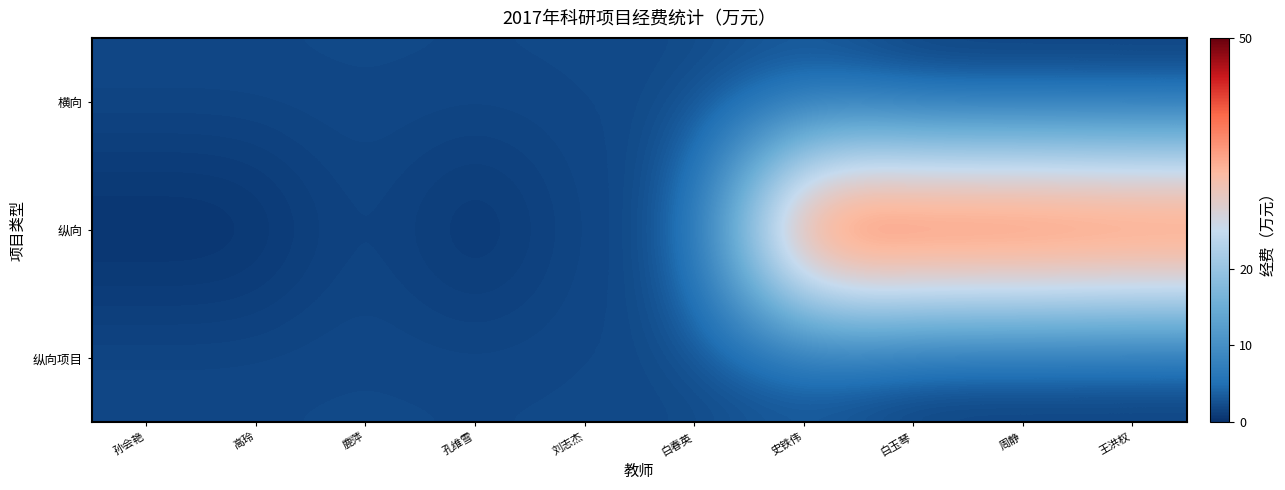

Reading left to right, extract all data points from this chart.

横向: 孙会艳=2	高玲=2	鹿萍=2	孔维雪=2	刘志杰=2	白春英=2	史铁伟=2	白玉琴=0	周静=0	王洪权=0
纵向: 孙会艳=0	高玲=0	鹿萍=2	孔维雪=0	刘志杰=2	白春英=2	史铁伟=50	白玉琴=50	周静=50	王洪权=49
纵向项目: 孙会艳=2	高玲=2	鹿萍=2	孔维雪=2	刘志杰=2	白春英=2	史铁伟=2	白玉琴=0	周静=0	王洪权=0